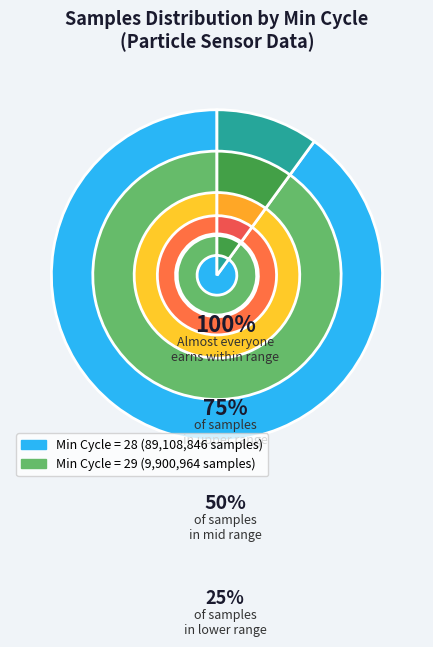

Is it true that 28 is 19% of the pie?

False